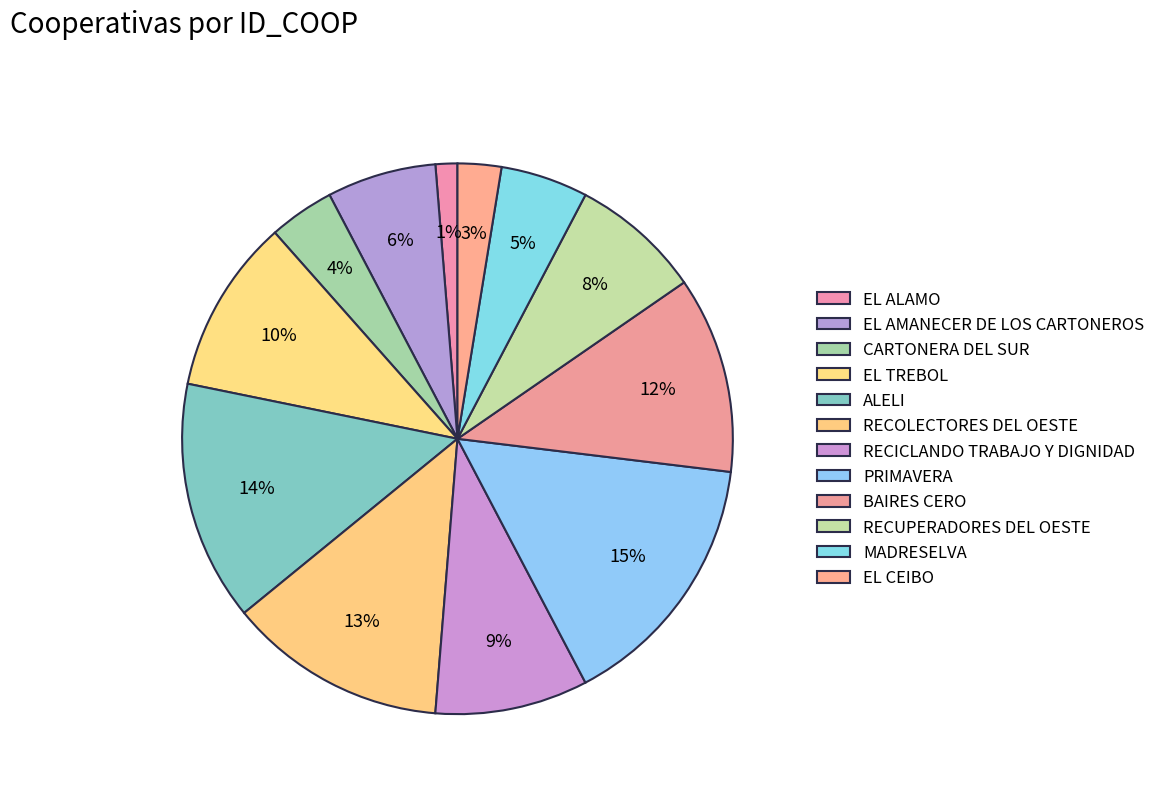

Is the sum of EL ALAMO and RECOLECTORES DEL OESTE greater than half?

No